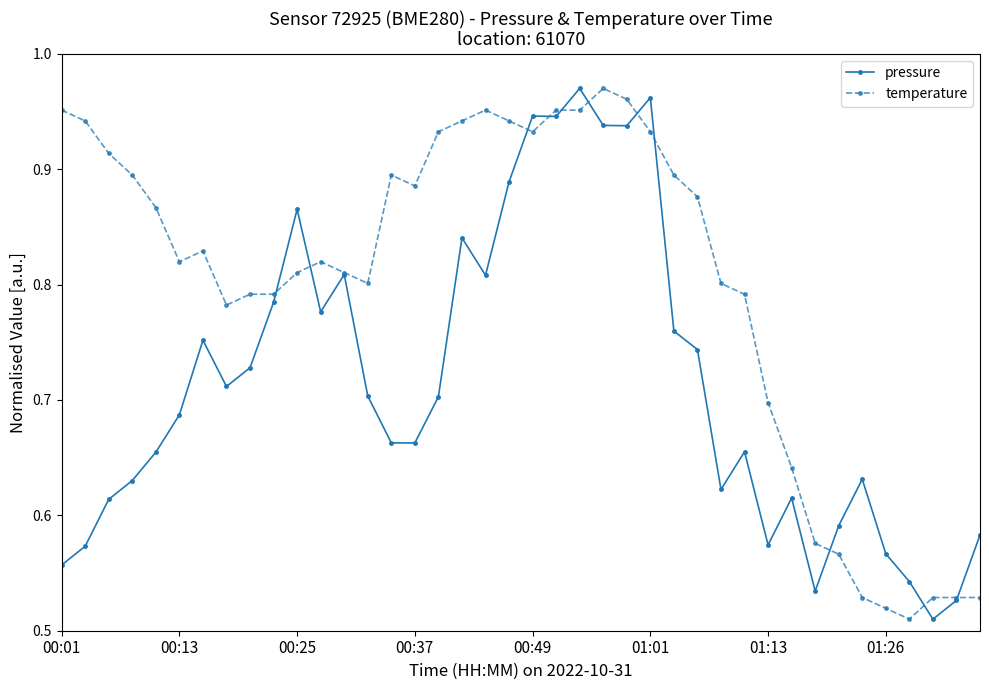

True or false: pressure has more than 1 interior local peaks.

True